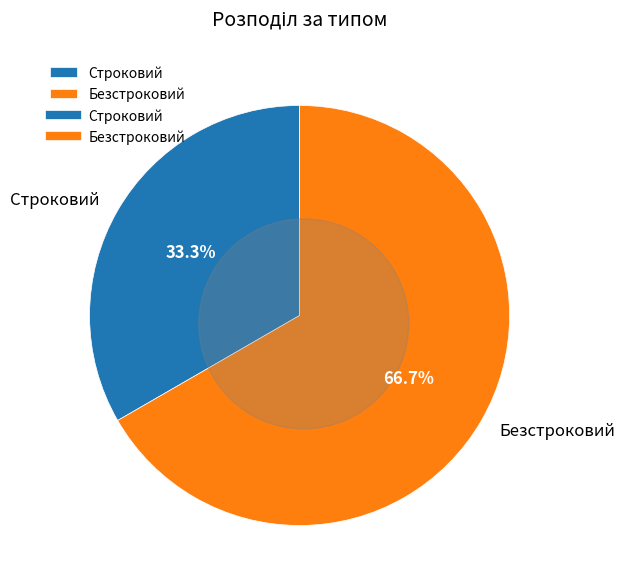

What is the change in value from Строковий to Безстроковий?

+1